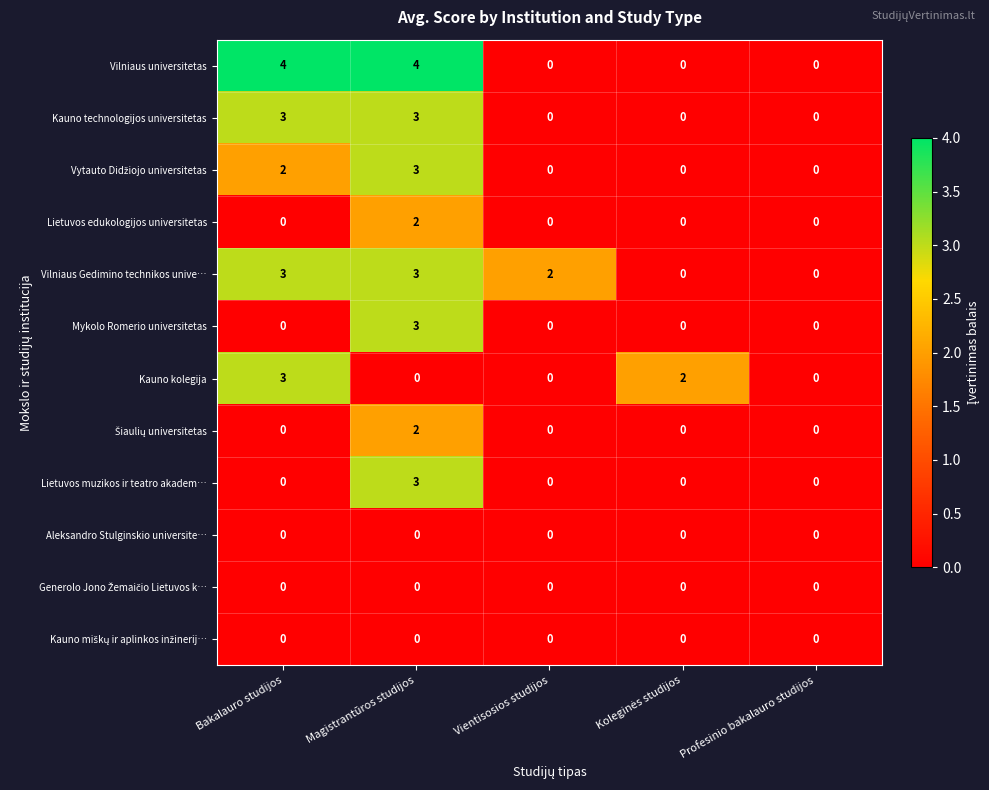

What is the total value across all series at Bakalauro studijos?

15